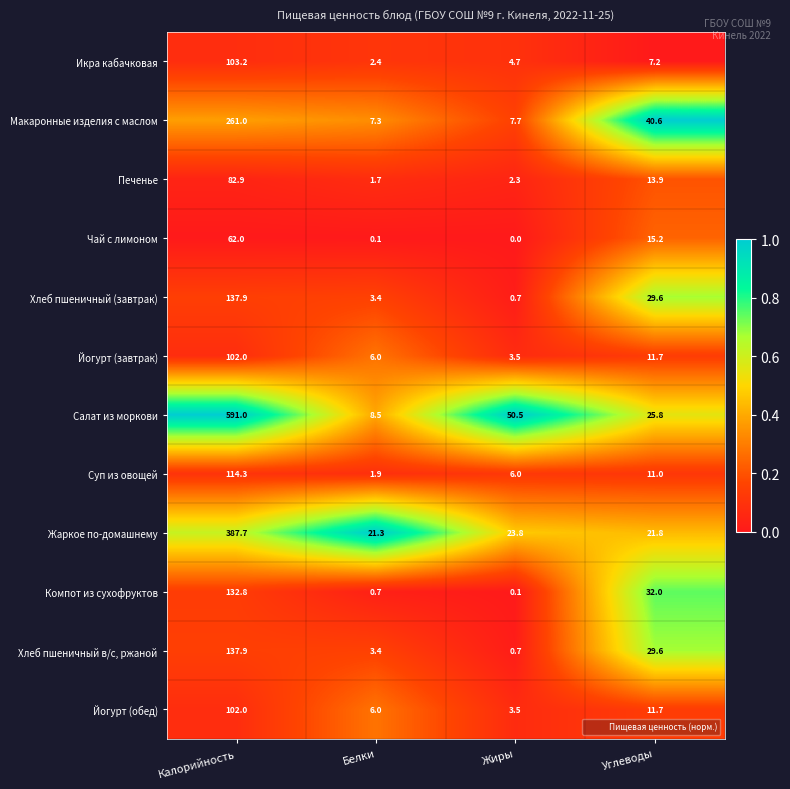

List the labels in order of Хлеб пшеничный в/с, ржаной value, smallest first.

Жиры, Белки, Углеводы, Калорийность